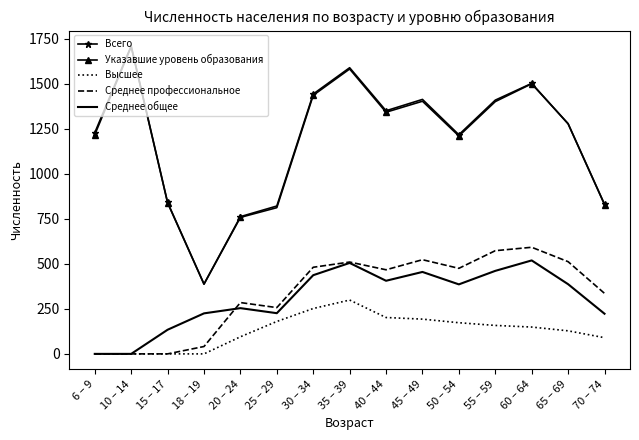

Between 15 – 17 and 18 – 19, which series saw the biggest shift?

Всего